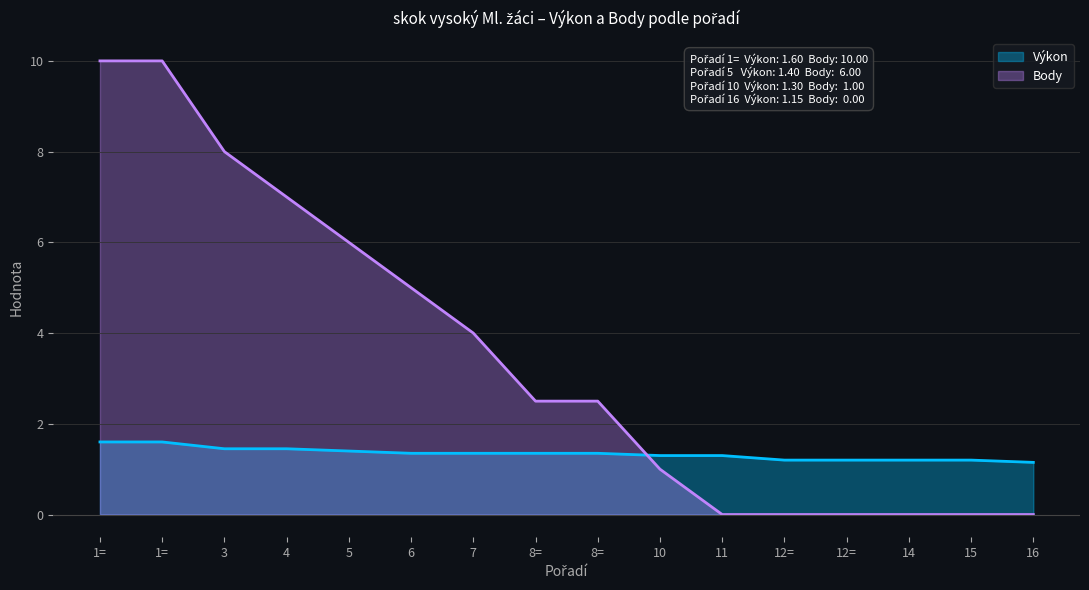

What is the difference between the second highest and second lowest values in the Body series?

10.0